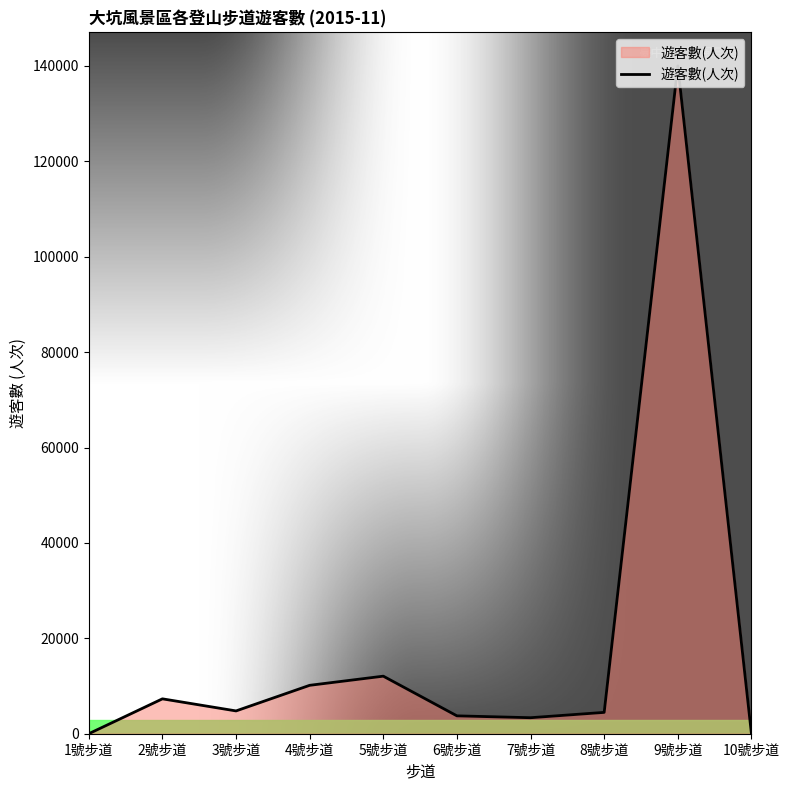

Is it true that the value at 9號步道 is 83983?

False